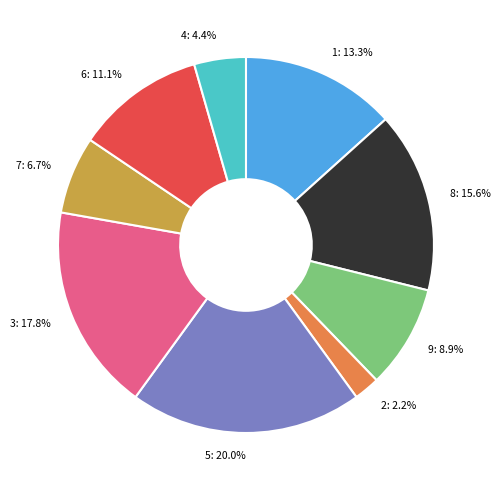

What is the largest slice in the pie chart?

5